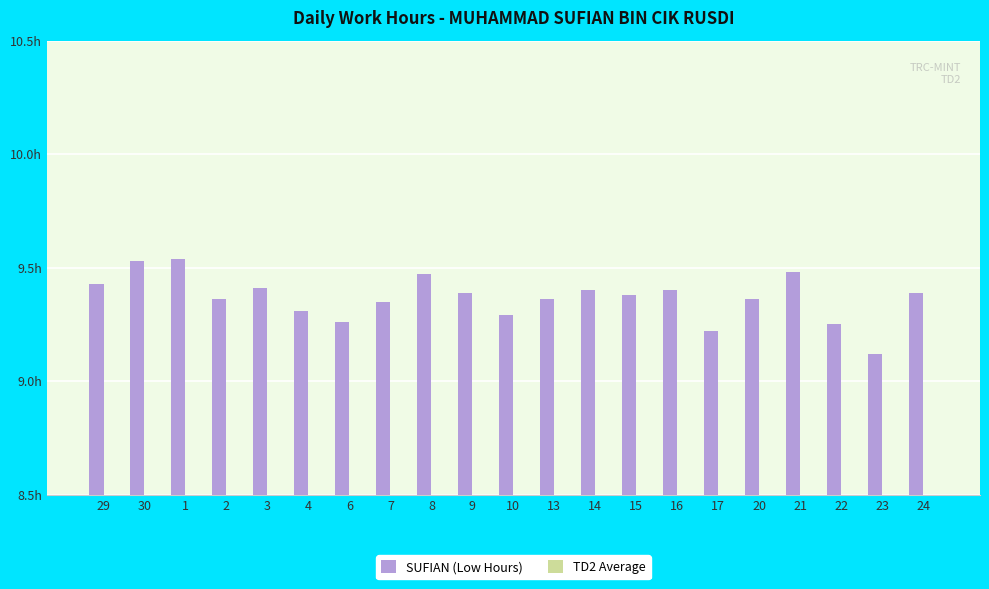

Count the SUFIAN (Low Hours) values in the range 9 to 10.

21